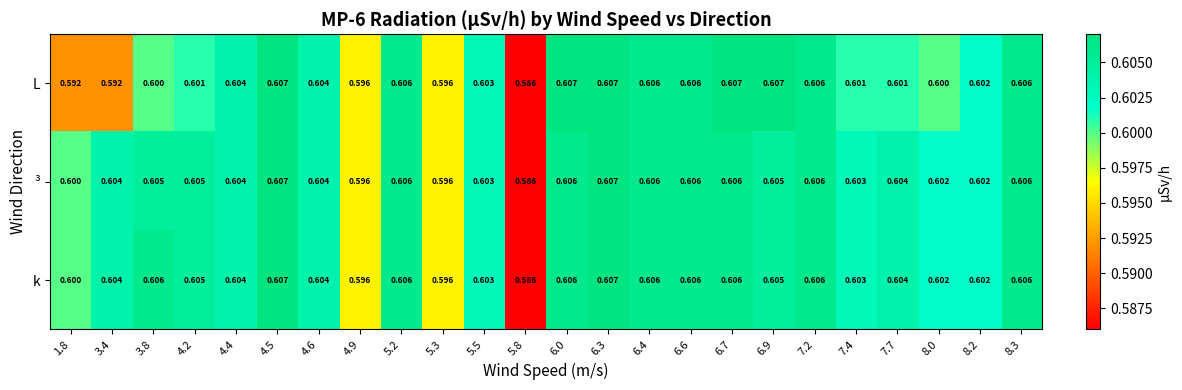

Is the value of k at 8.3 greater than the value of L at 6.3?

No